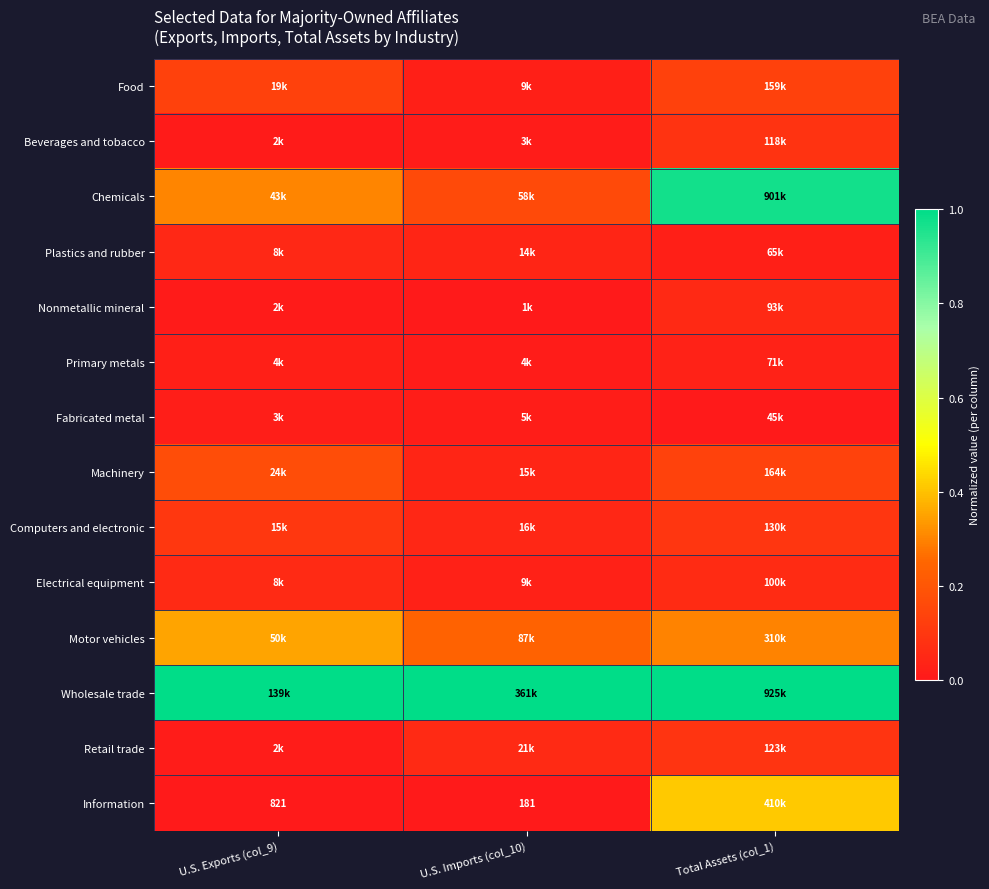

At U.S. Exports (col_9), list the series in order from largest to smallest.

Wholesale trade, Motor vehicles, Chemicals, Machinery, Food, Computers and electronic, Electrical equipment, Plastics and rubber, Primary metals, Fabricated metal, Retail trade, Beverages and tobacco, Nonmetallic mineral, Information